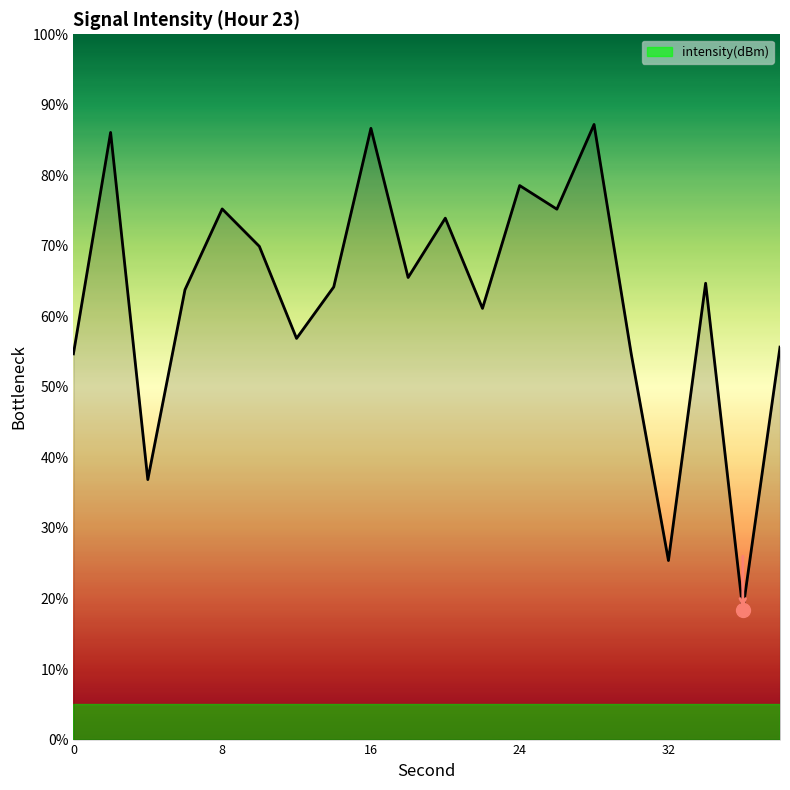

What is the maximum value shown in the chart?

87.2